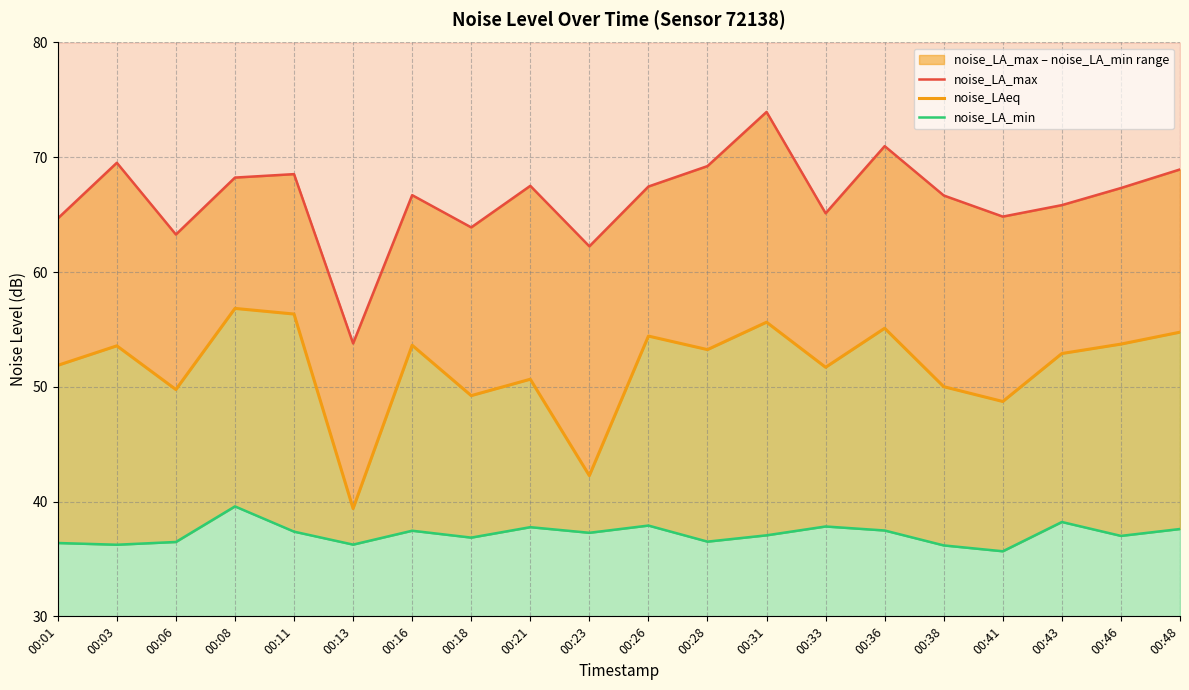

What is the spread (max minus min) of values at 00:33?

27.3